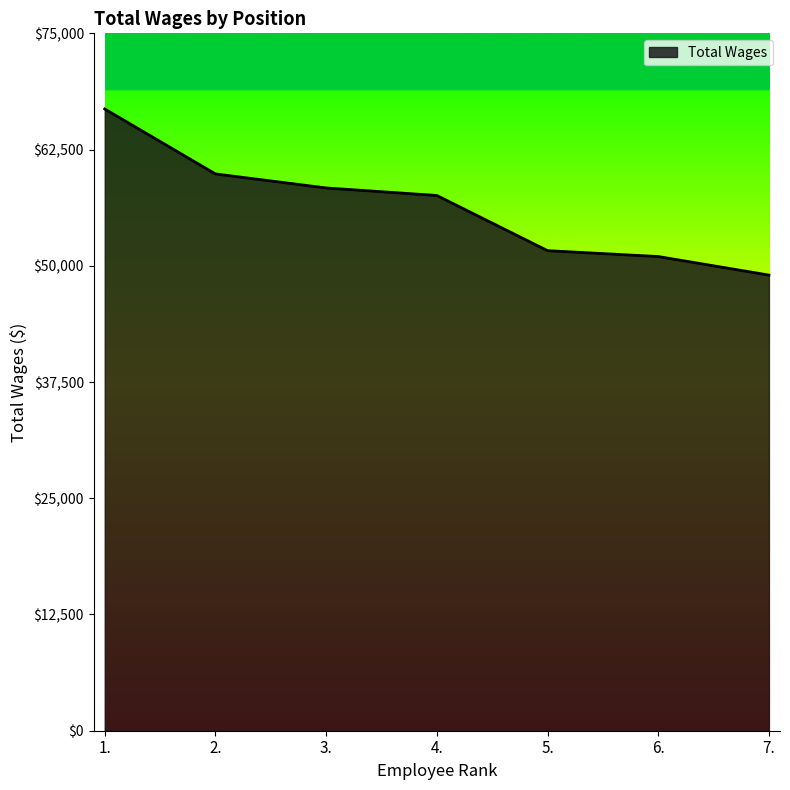

How many values are below 57563?

3